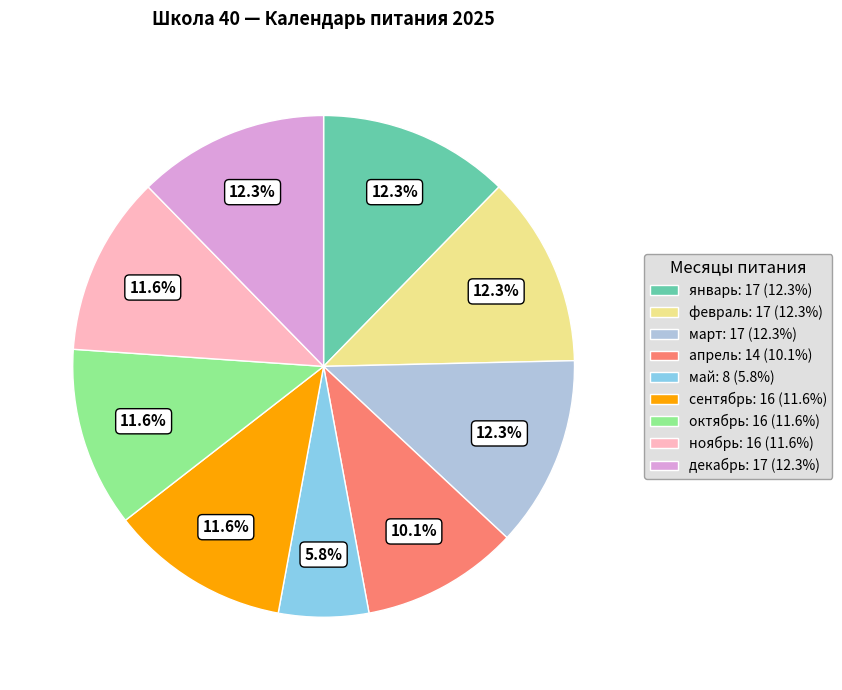

What is the ratio of the value at ноябрь: 16 (11.6%) to the value at декабрь: 17 (12.3%)?

0.9